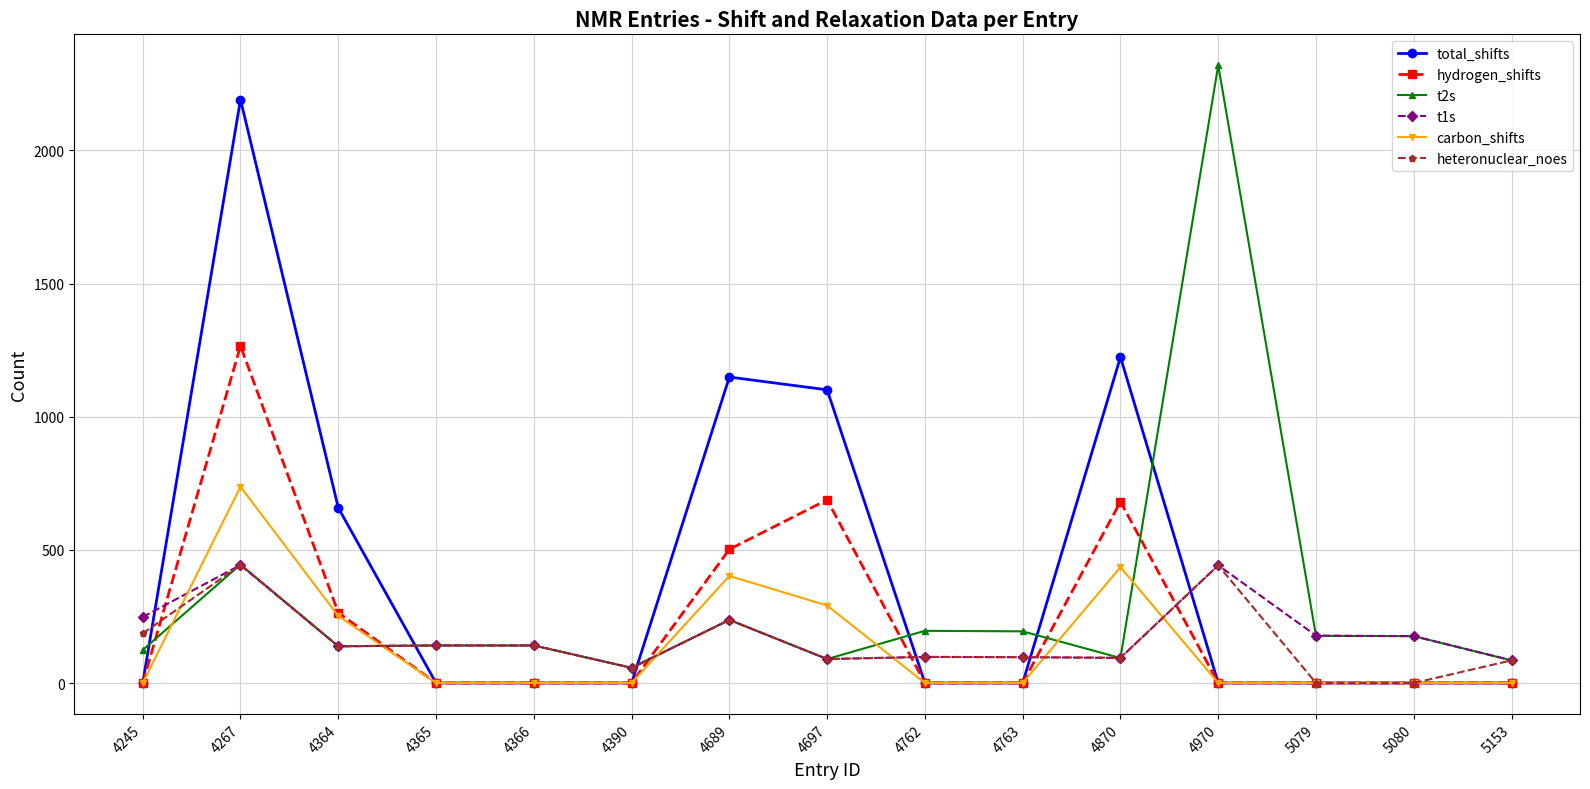

How many lines are shown in the chart?

6